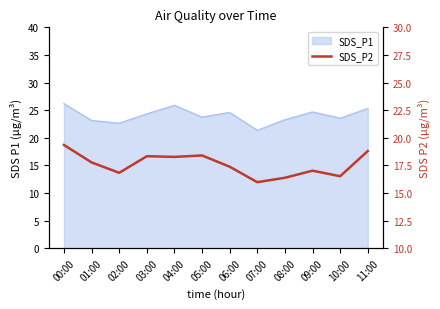

Reading right to left, transcribe all the data shown in this chart.

18.8	16.5	17.0	16.4	16.0	17.4	18.4	18.3	18.3	16.8	17.8	19.4